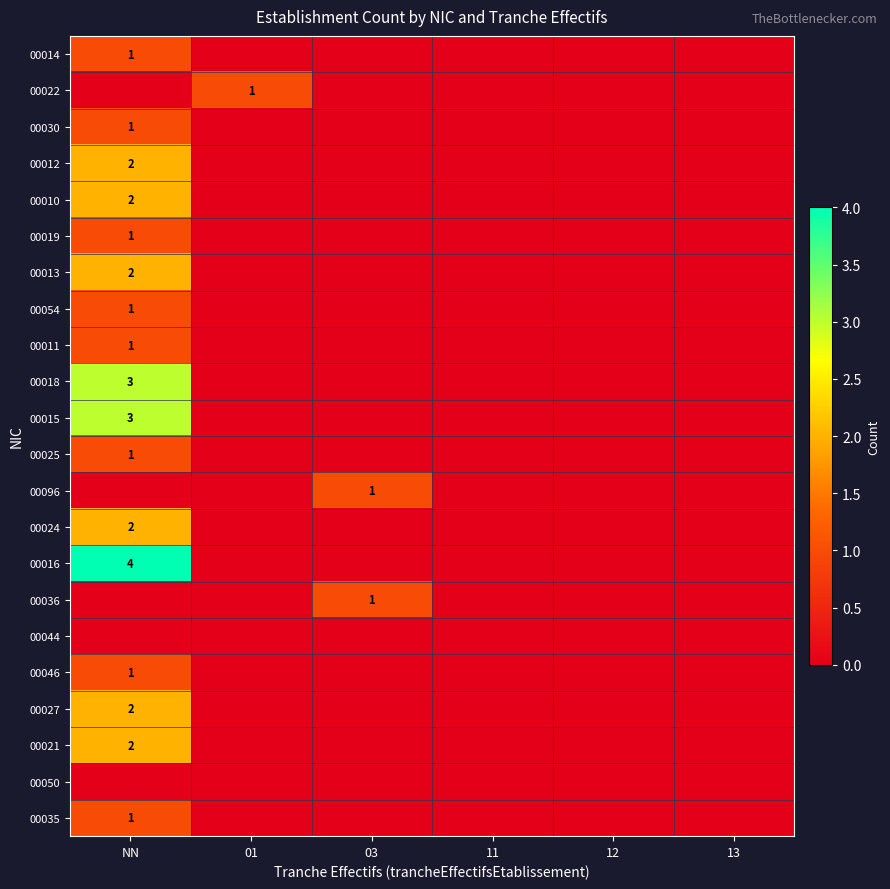

True or false: 00018 has a value of 5 at NN.

False